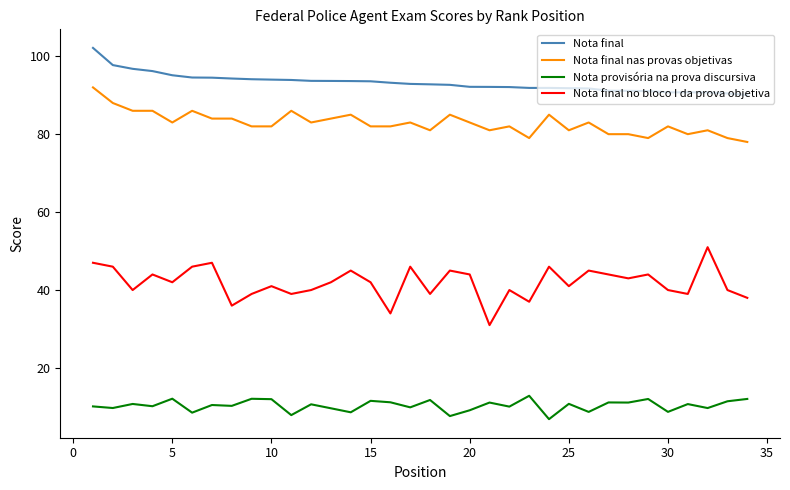

Which series has the largest total across all categories?

Nota final